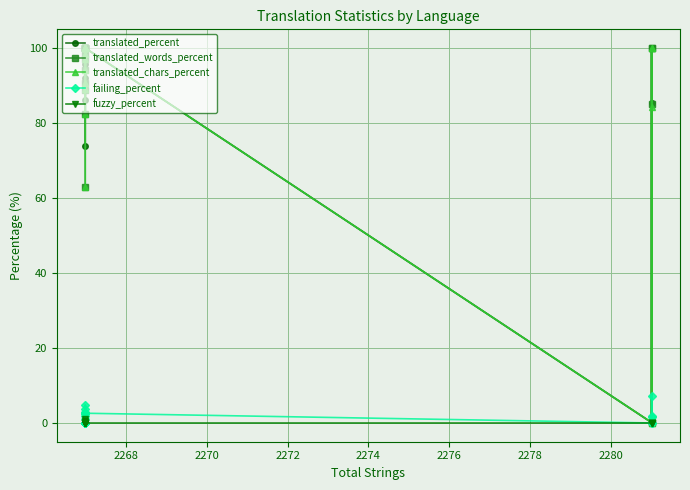

How many categories are shown in the chart?

21